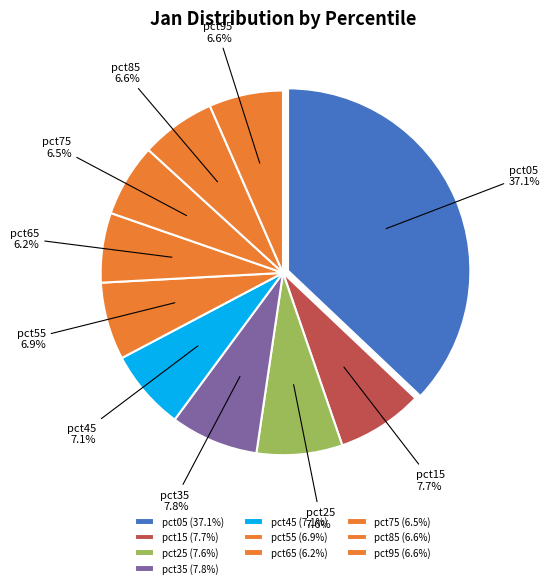

Which slice is the largest?

pct05